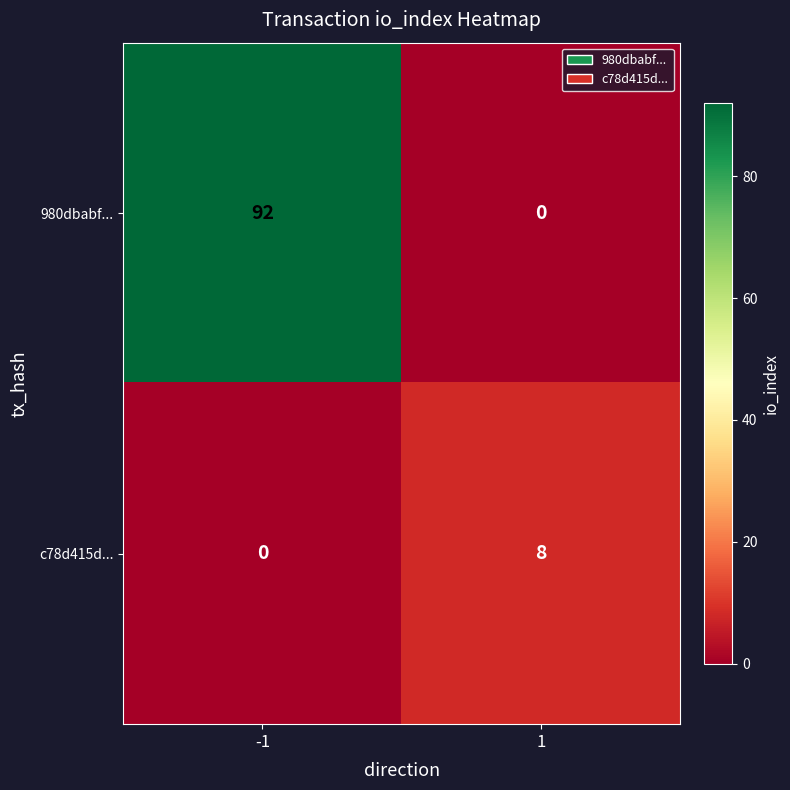

The c78d415d... series shows 8 at 1. True or false?

True